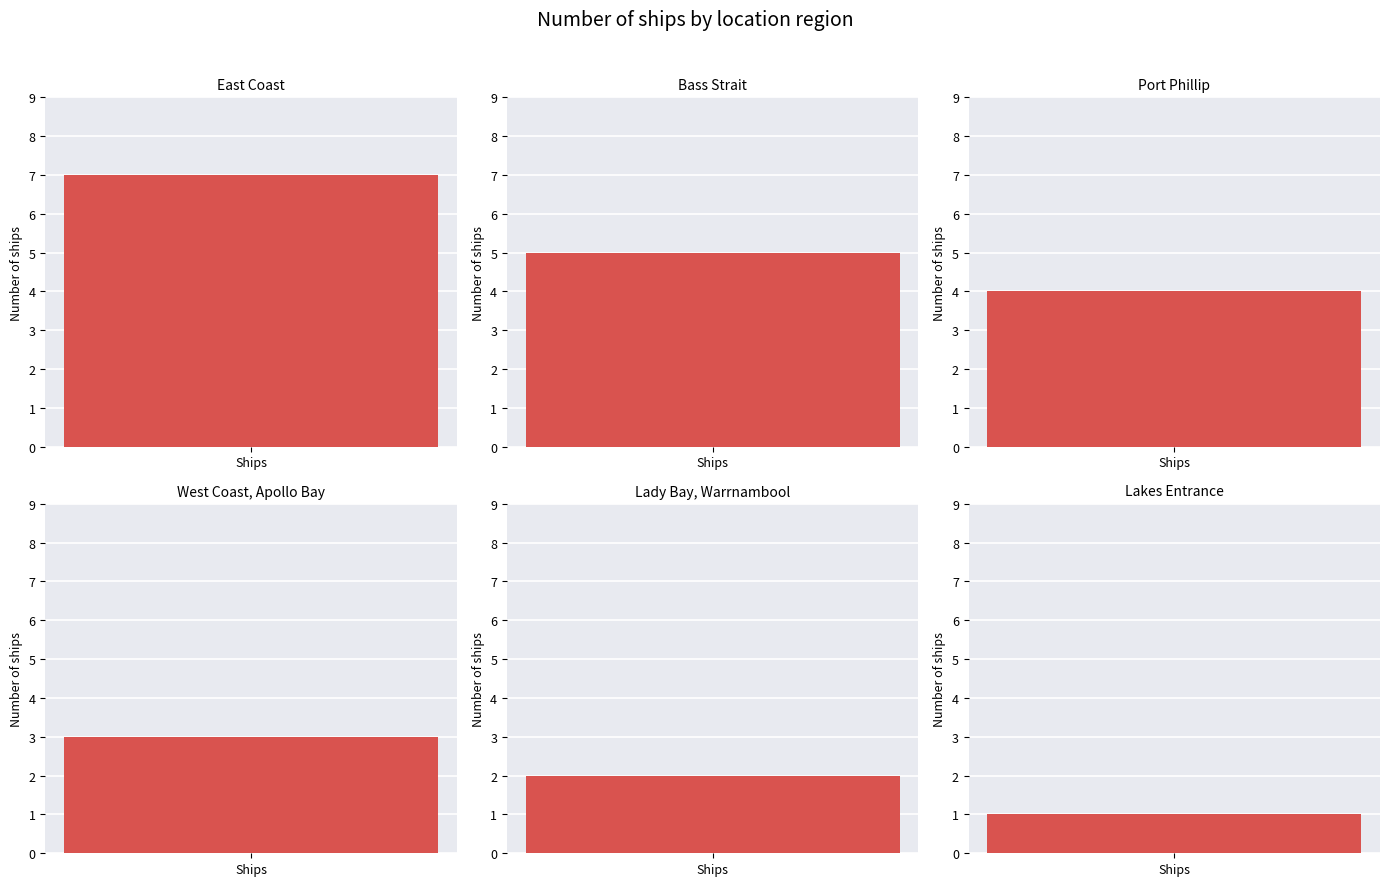

Read the value at Lady Bay, Warrnambool.

2